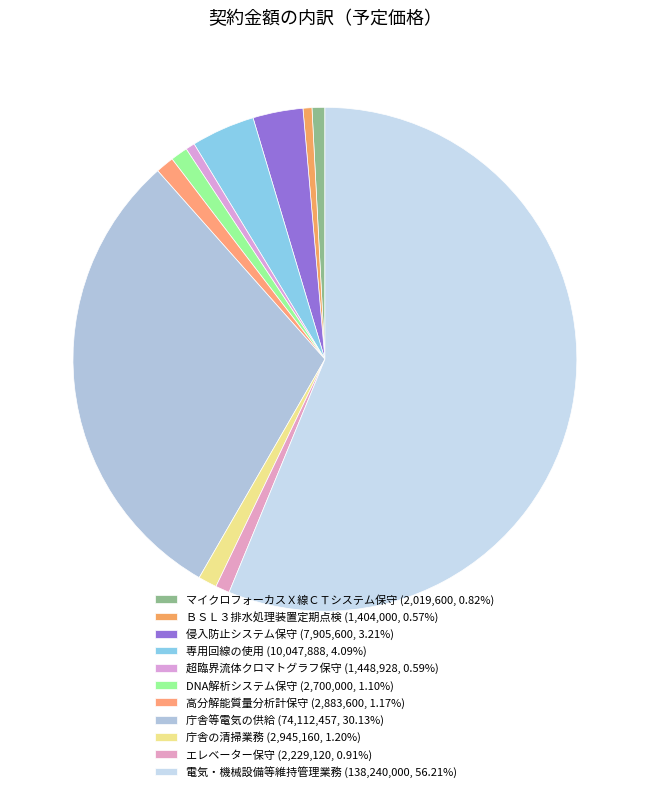

What is the smallest slice in the pie chart?

ＢＳＬ３排水処理装置定期点検　一式